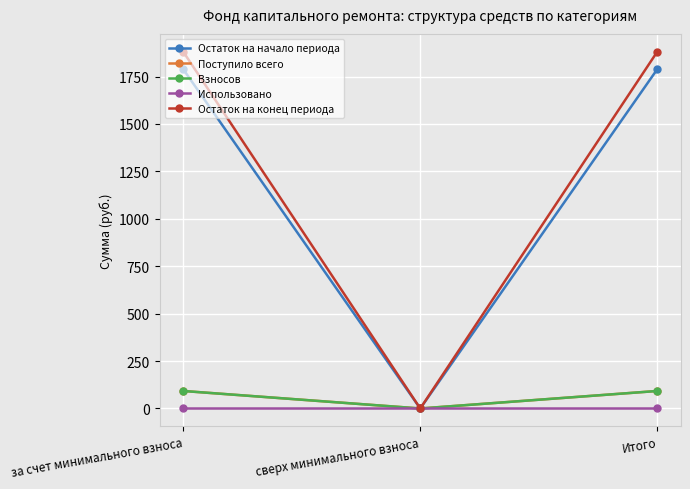

Is this an area chart (filled region under the line)?

No